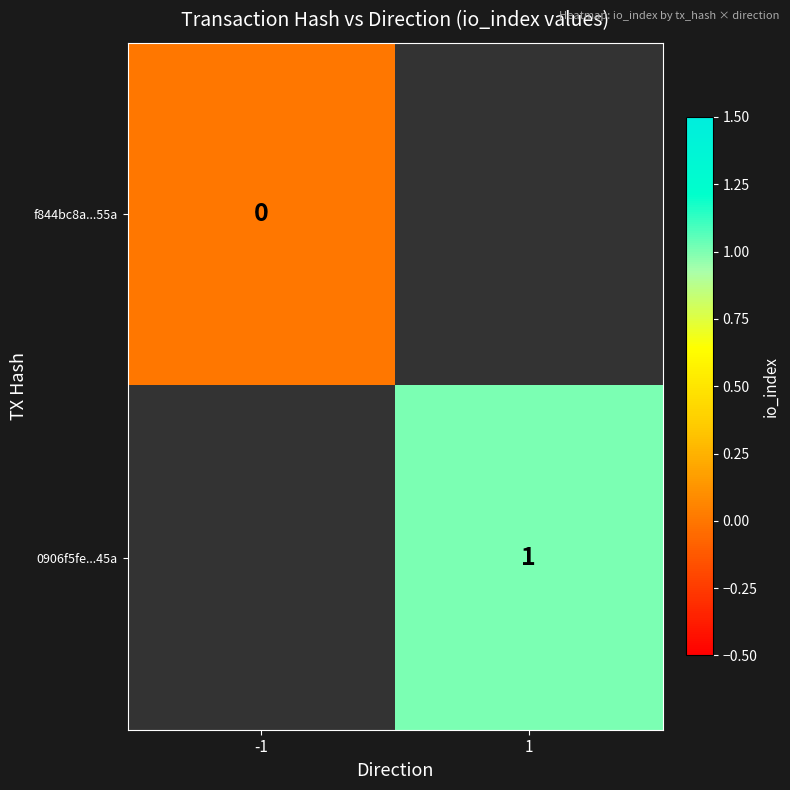

The 0906f5fe...45a series shows 1 at 1. True or false?

True